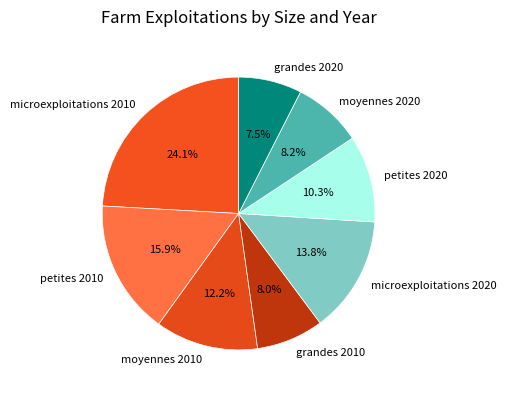

What portion of the pie excludes moyennes 2020?

91.8%